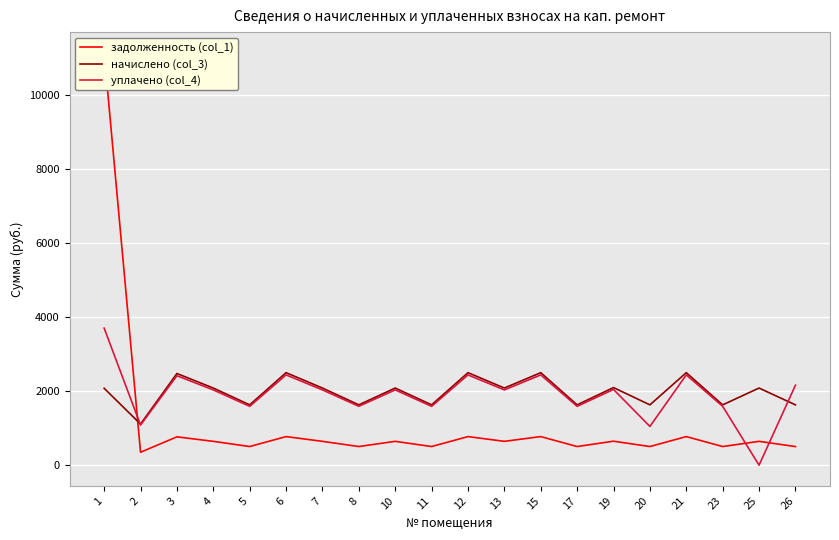

What is the difference between the maximum and minimum values in the начислено (col_3) series?

1387.4